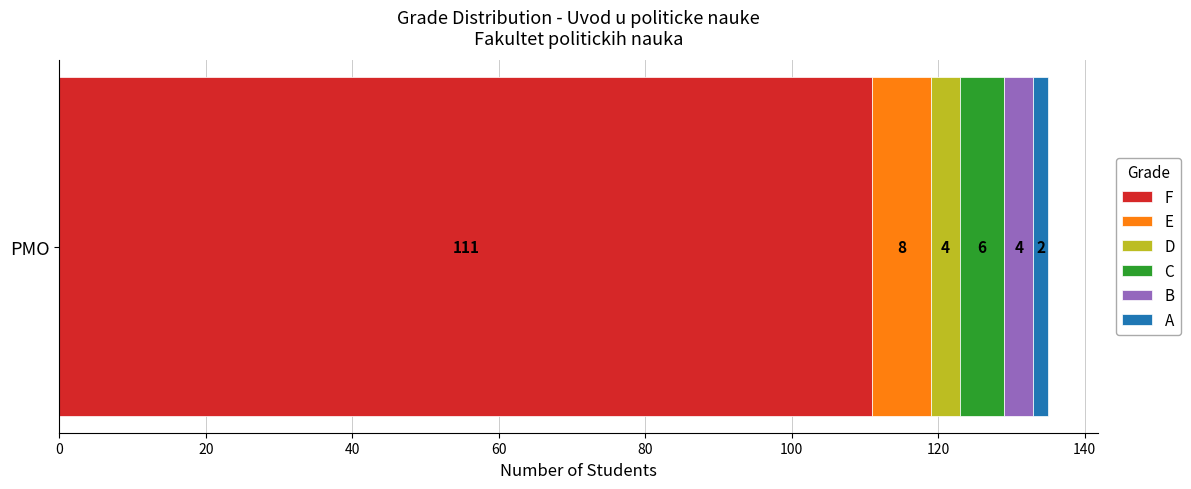

What is the minimum value for F?

111